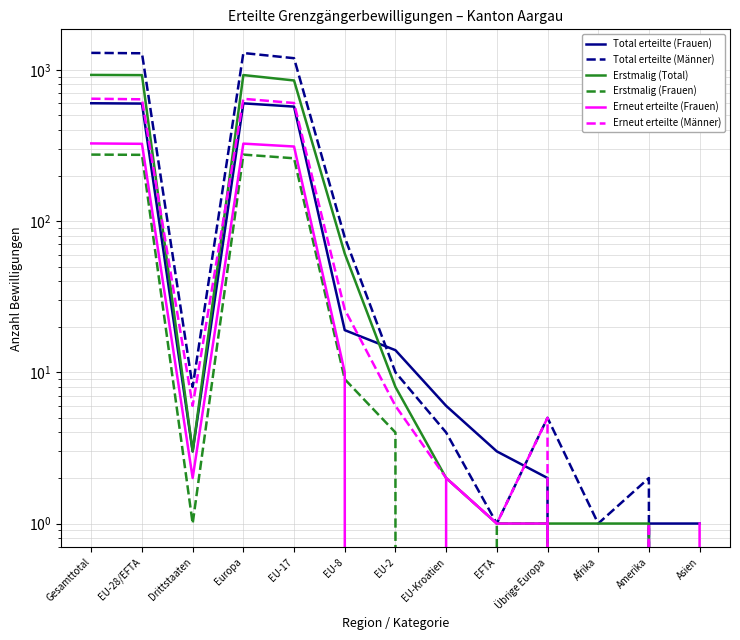

List the series in order of their peak value, lowest first.

Erstmalig (Frauen), Erneut erteilte (Frauen), Total erteilte (Frauen), Erneut erteilte (Männer), Erstmalig (Total), Total erteilte (Männer)